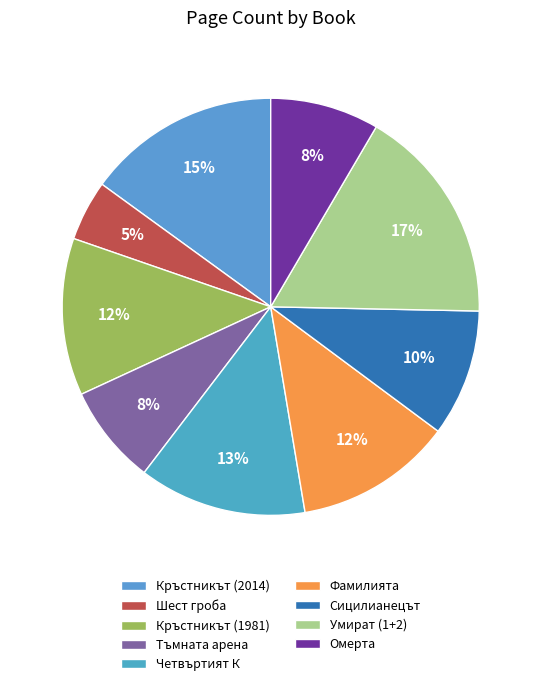

Is the sum of Омерта and Четвъртият К greater than half?

No